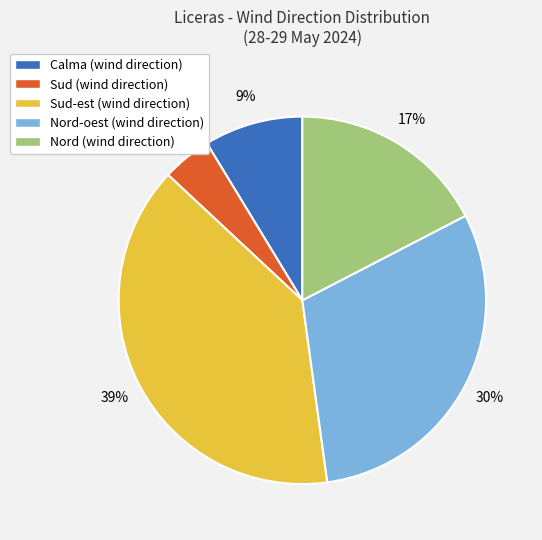

Does Sud (wind direction) account for over 50% of the chart?

No